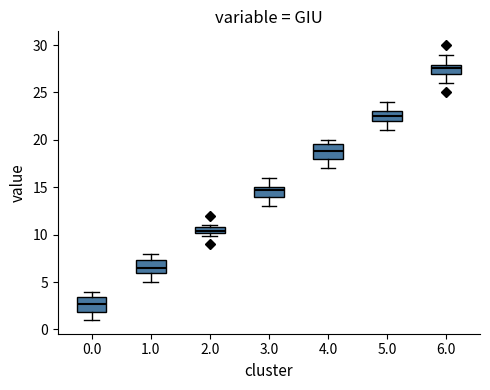

Where does the median line of the box at x = 0.0 sit on the y-axis? The values are not printed on the chart, so give them approximately, as read against the axis.

2.5